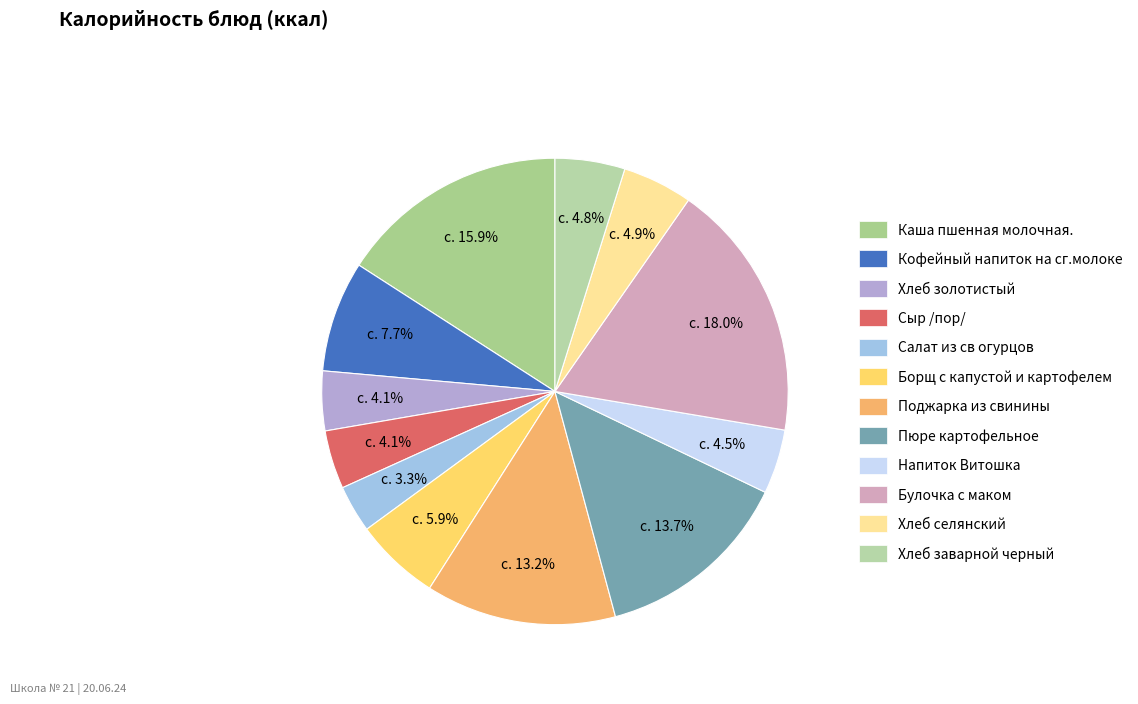

Is there a majority slice in this chart?

No